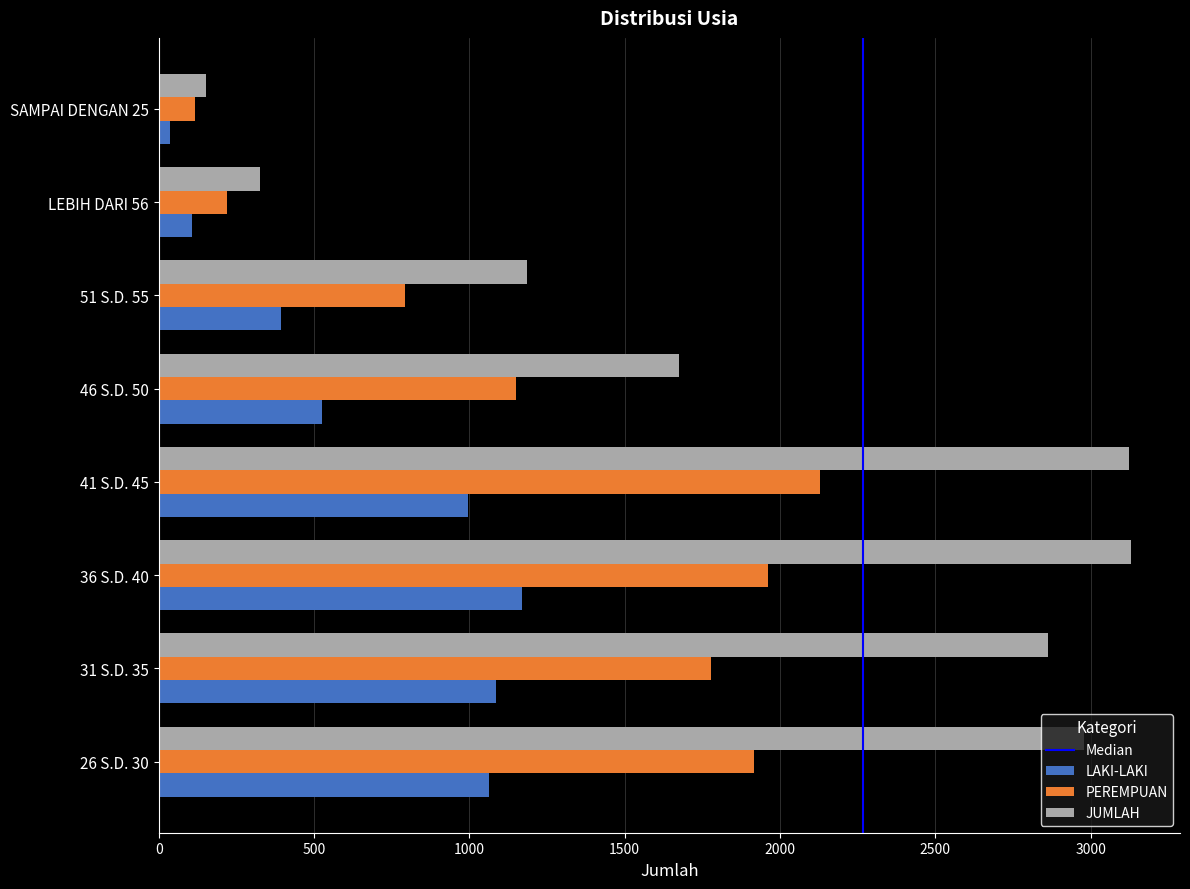

What is the difference between the maximum and minimum values in the LAKI-LAKI series?

1134